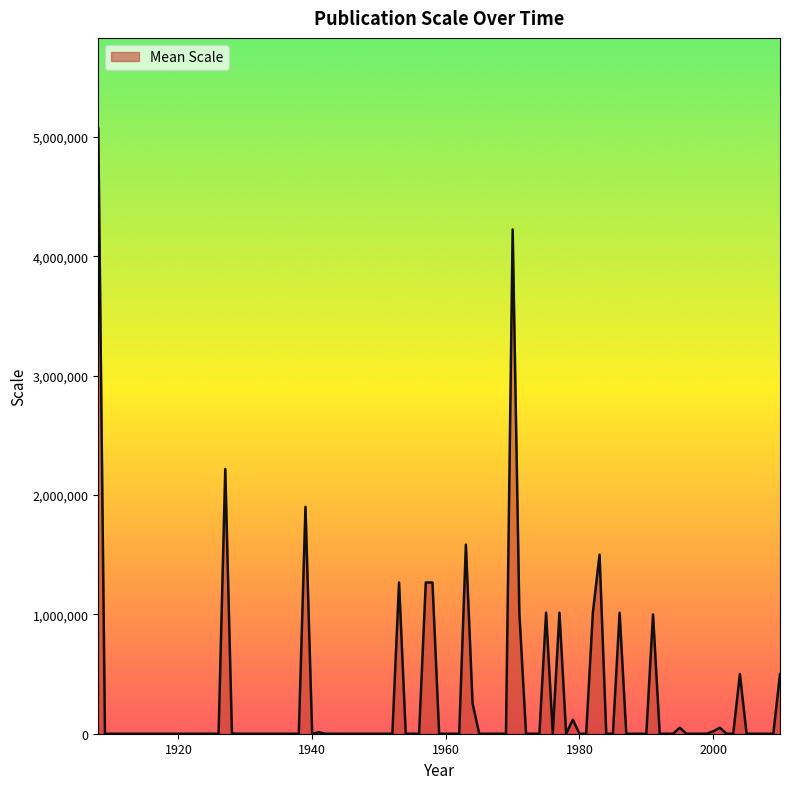

What is the sum of all values?

27871417.1